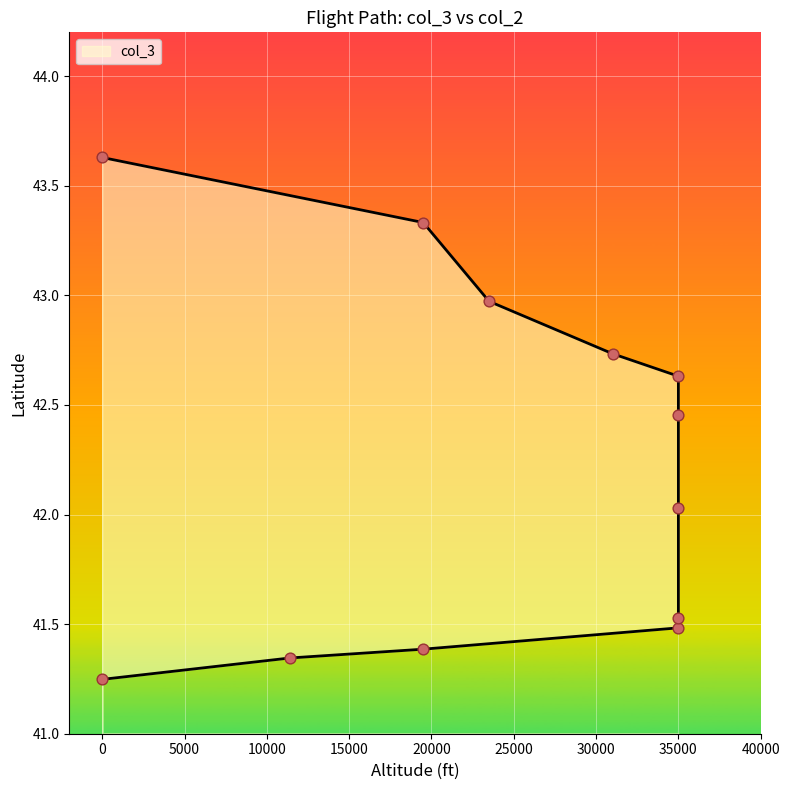

Approximately how many times larger is the value at 35000 compared to 23500?

1.0